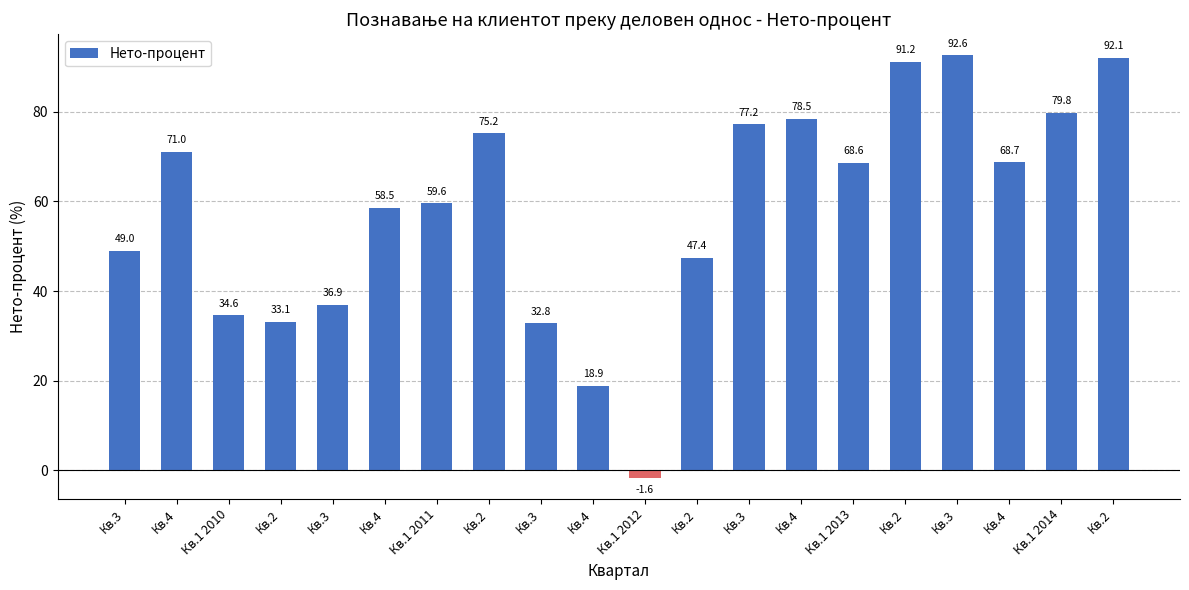

The chart shows a value of 22.3 at Кв.3. True or false?

False